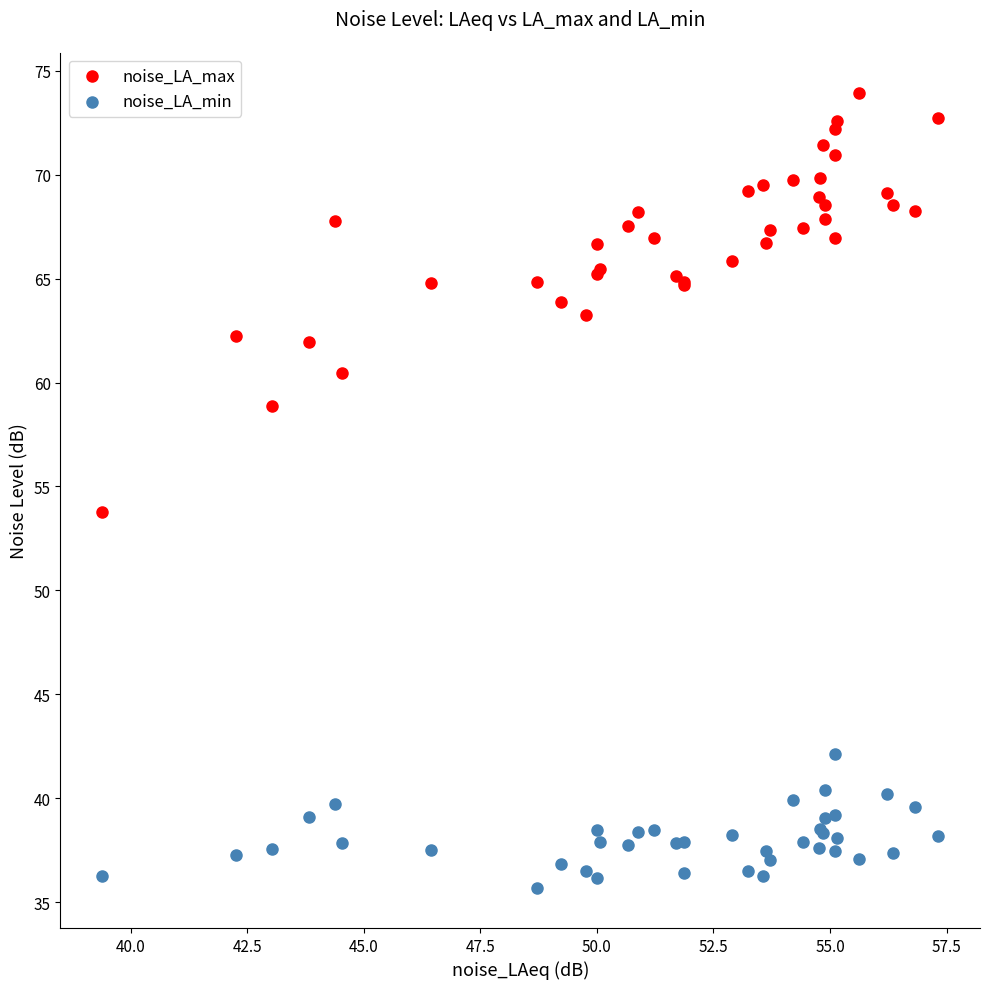

Which series reaches the maximum Y coordinate?

noise_LA_max